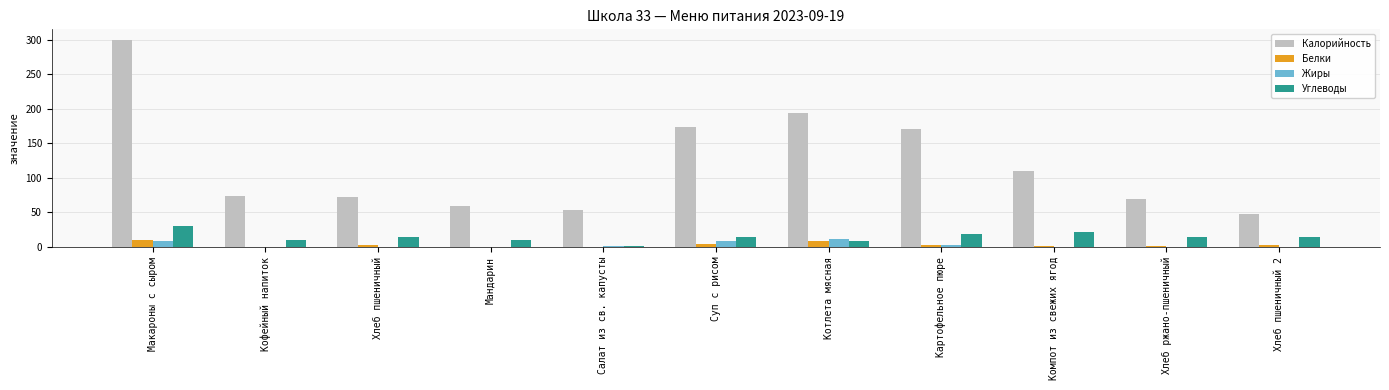

The Углеводы series shows 22.2 at Компот из свежих ягод. True or false?

True